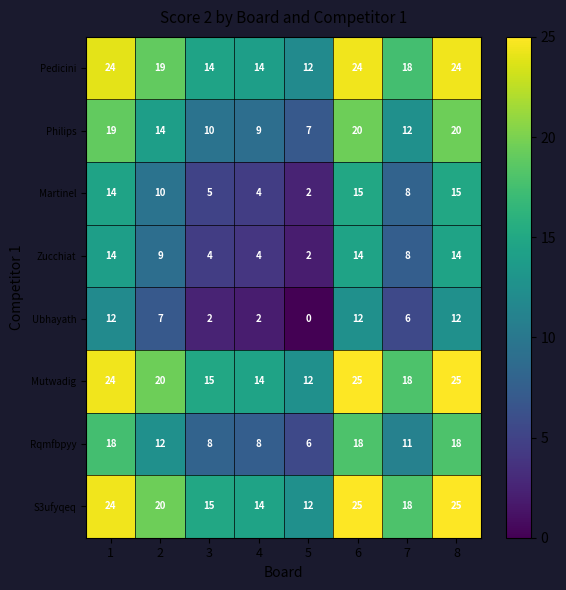

What is the spread (max minus min) of values at 3?

13